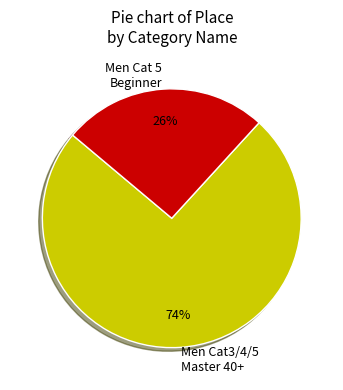

Is there a majority slice in this chart?

Yes